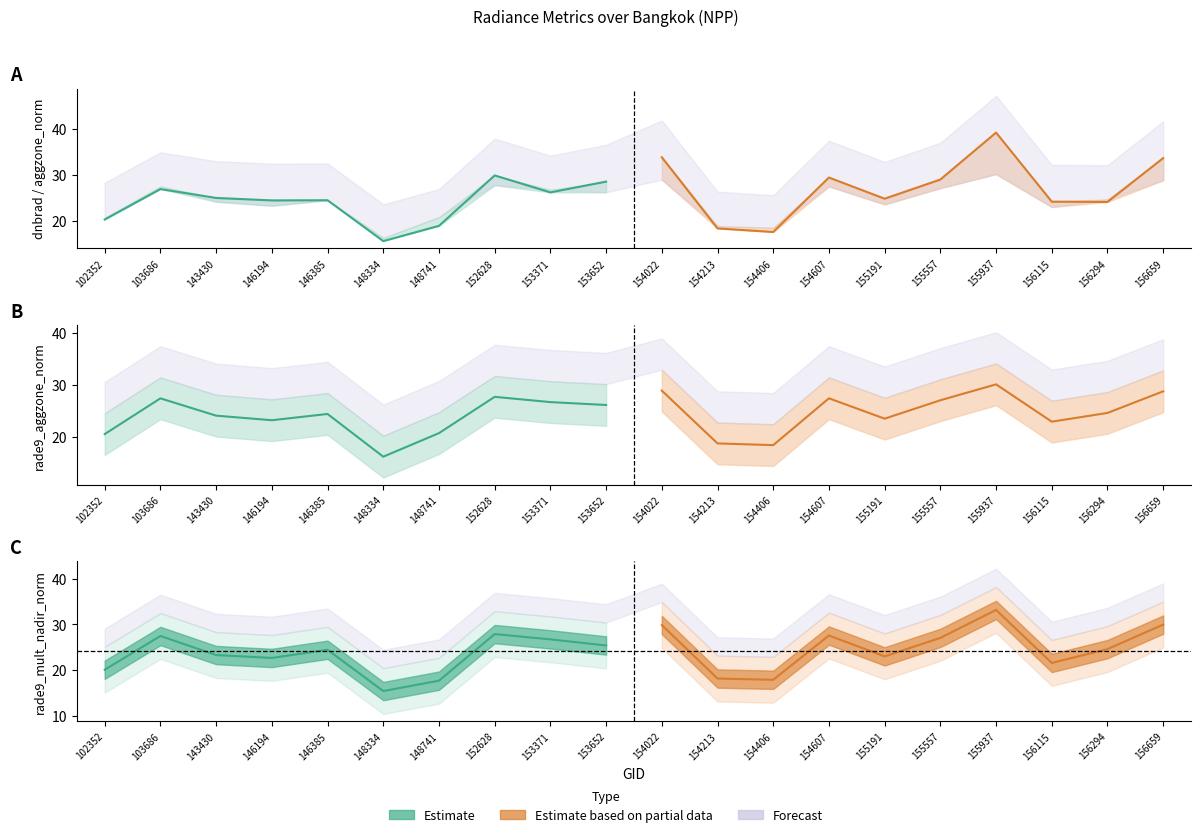

What is the value of the rade9_aggzone_norm point at the 20th from the left?

28.8